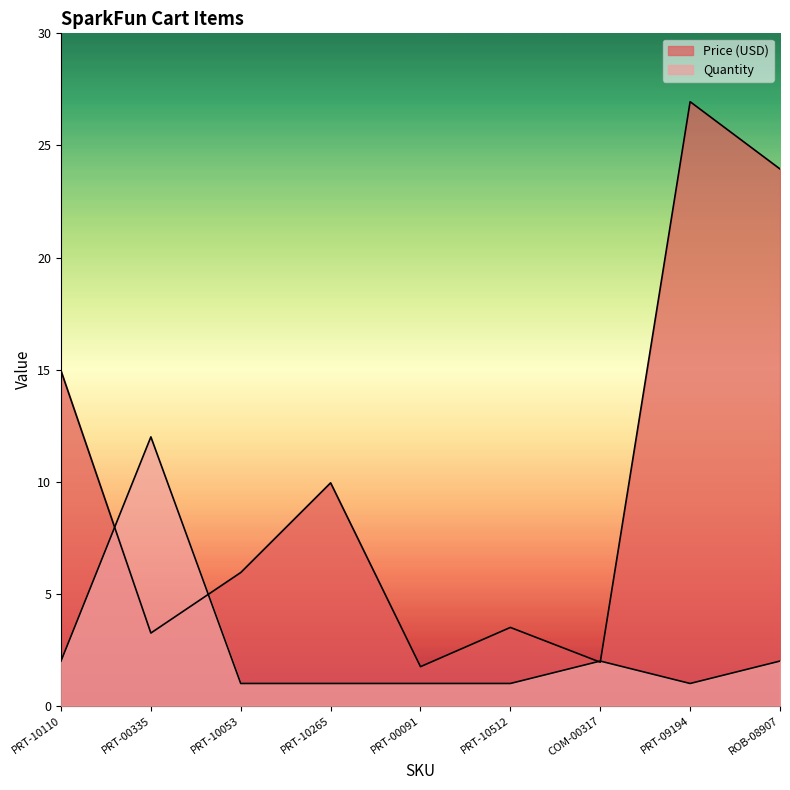

What are all the series names shown in the legend?

Price (USD), Quantity